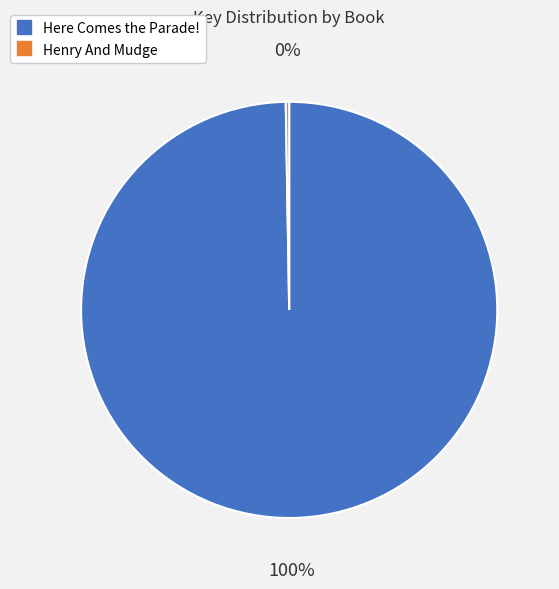

To the nearest percent, what is the average slice percentage?

50%